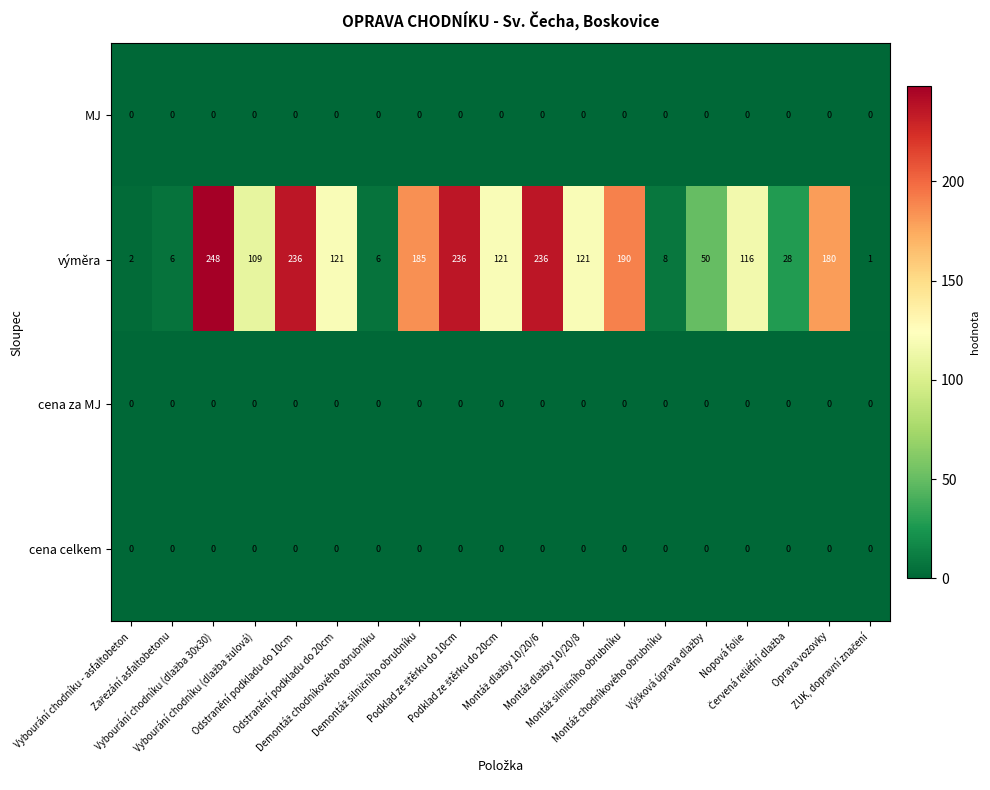

What is the sum of all výměra values?

2200